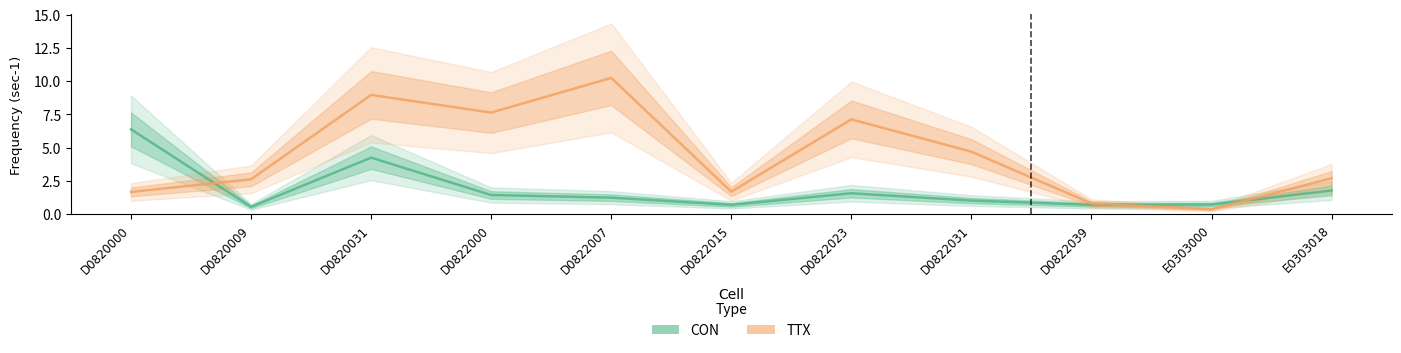

Does the chart have visible grid lines?

No